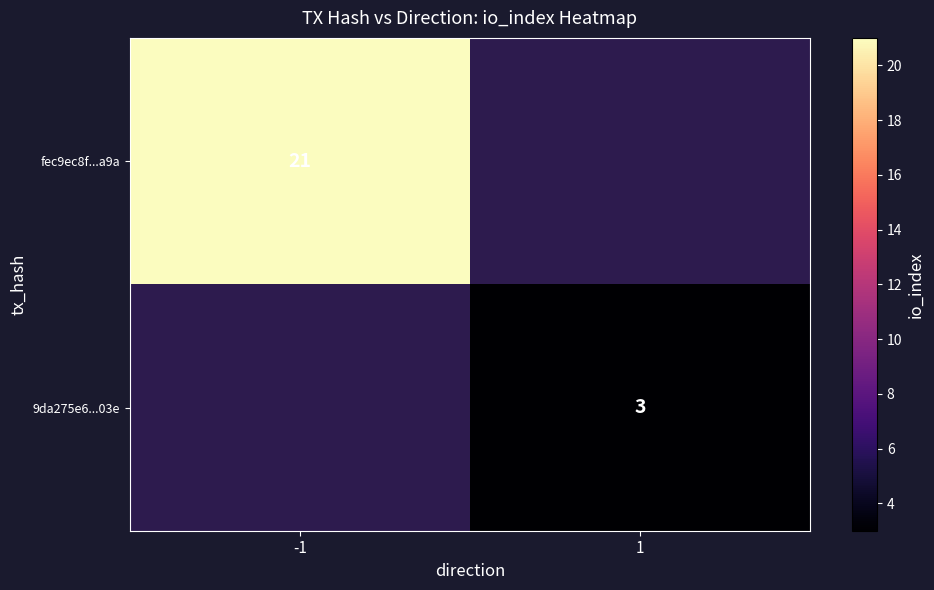

The value of 9da275e6...03e at 1 is 3. True or false?

True